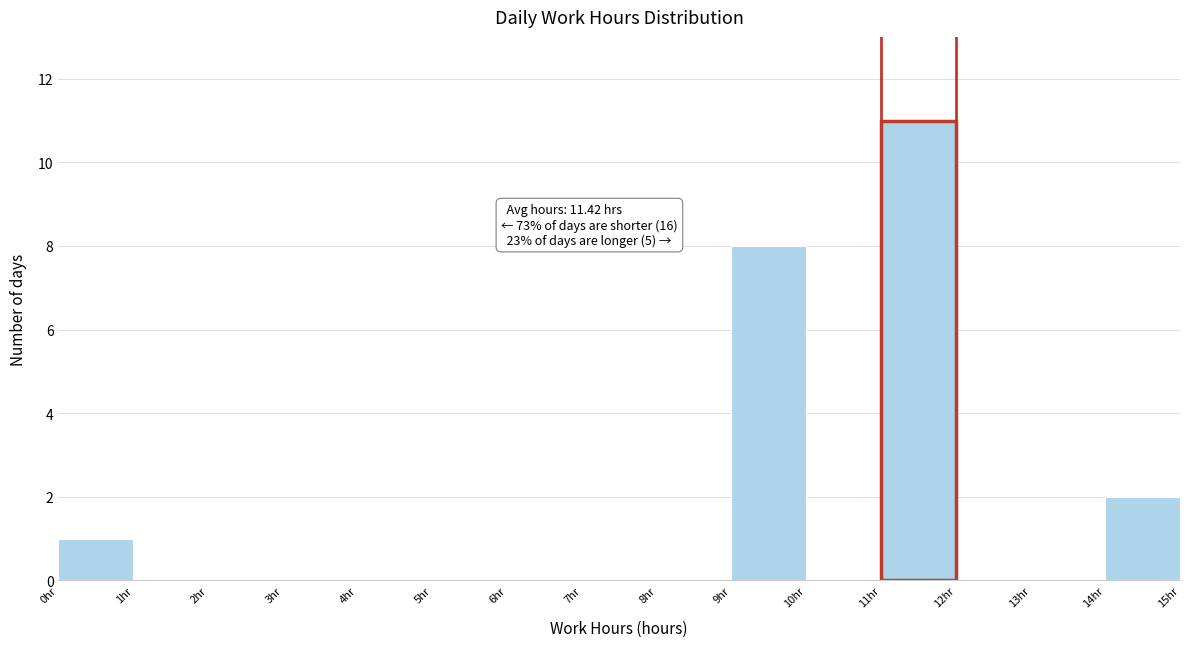

Which range on the x-axis has the tallest bar?

11 to 12